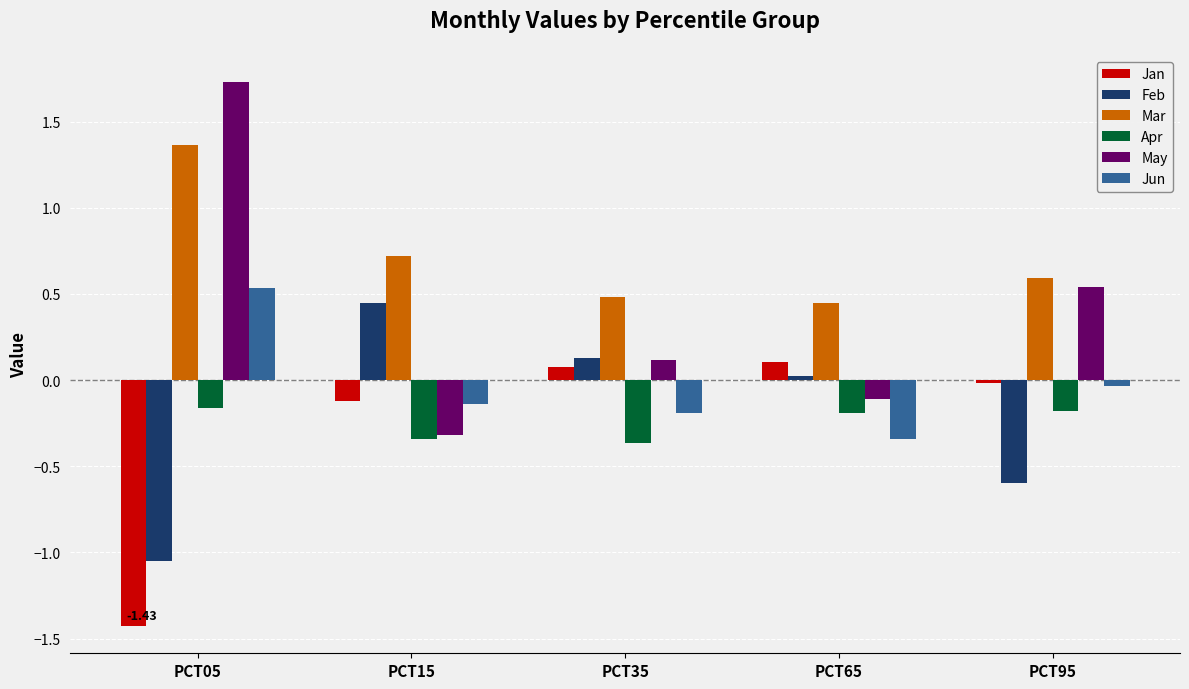

List the series in order of their peak value, lowest first.

Apr, Jan, Feb, Jun, Mar, May